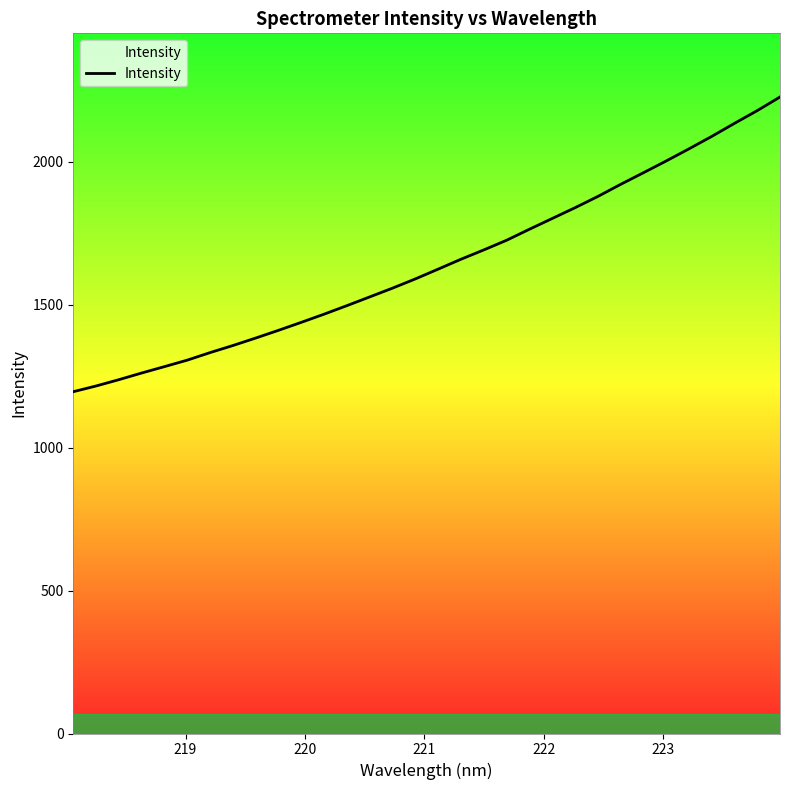

What is the difference between the maximum and minimum values?

1031.2